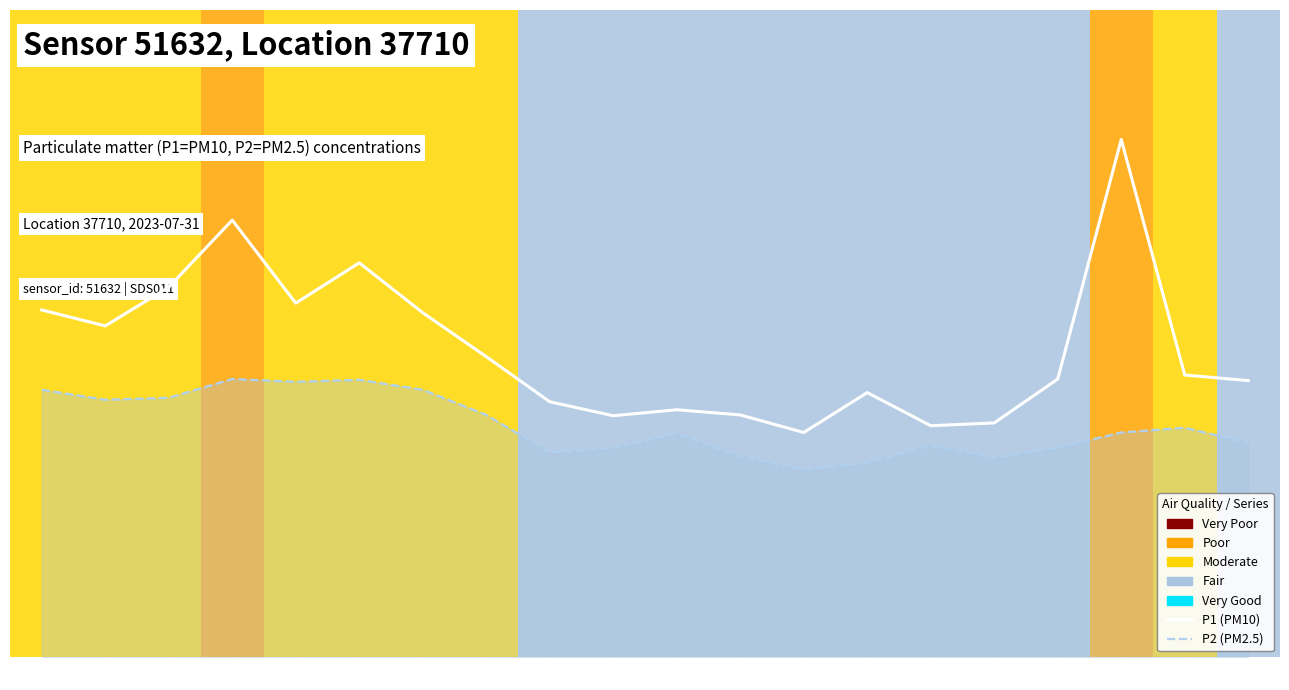

What are all the series names shown in the legend?

P1 (PM10), P2 (PM2.5)